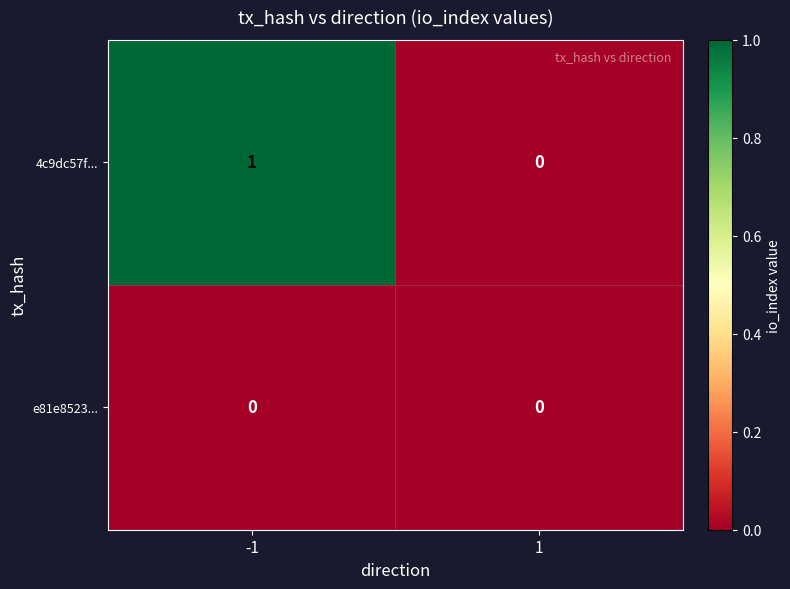

How many categories are shown in the chart?

2